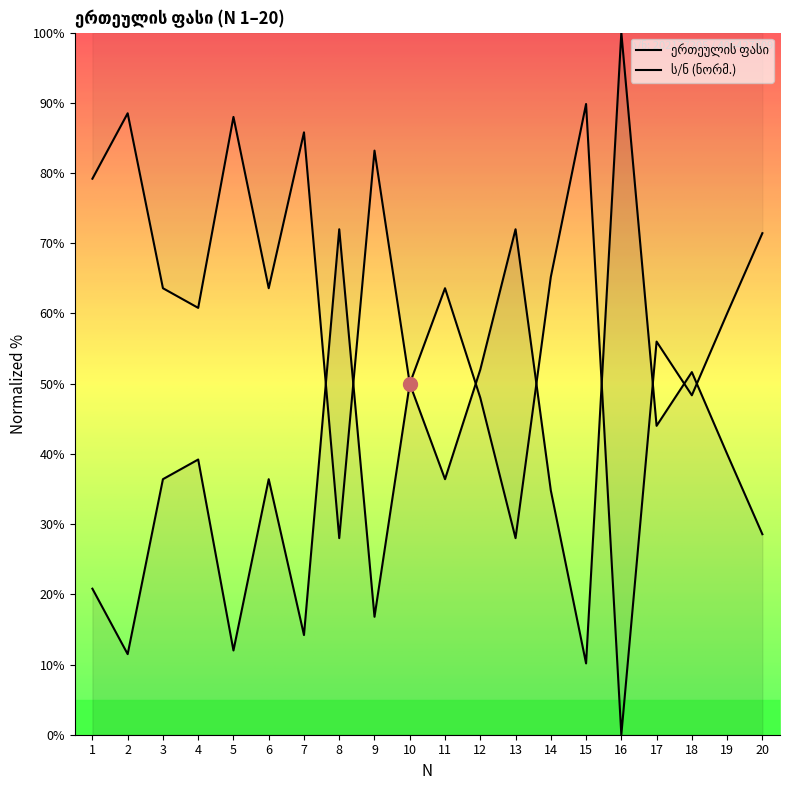

What is the greatest value displayed?

100.0